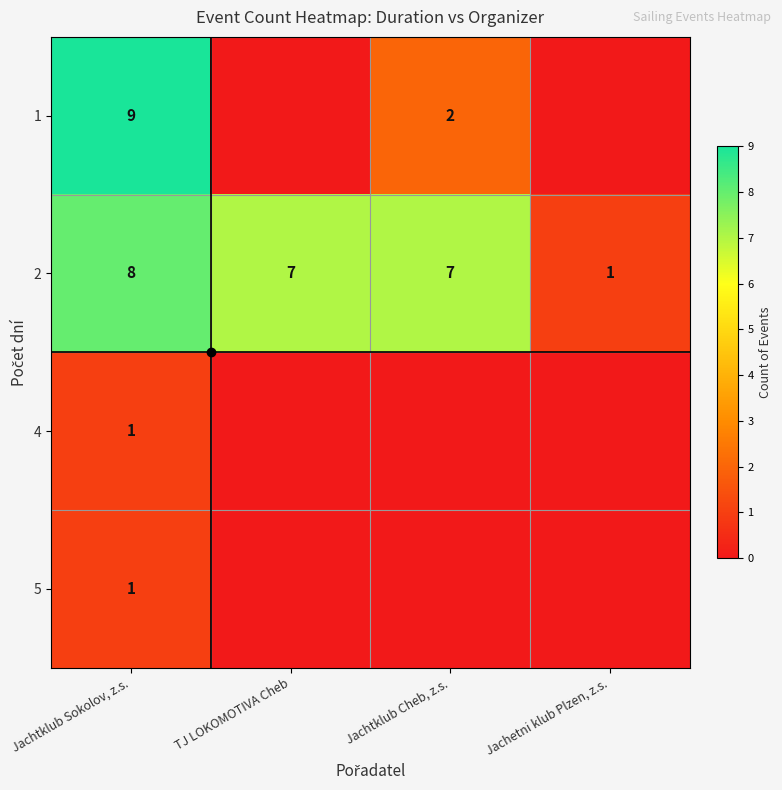

Between TJ LOKOMOTIVA Cheb and Jachtklub Cheb, z.s., which series saw the biggest shift?

1